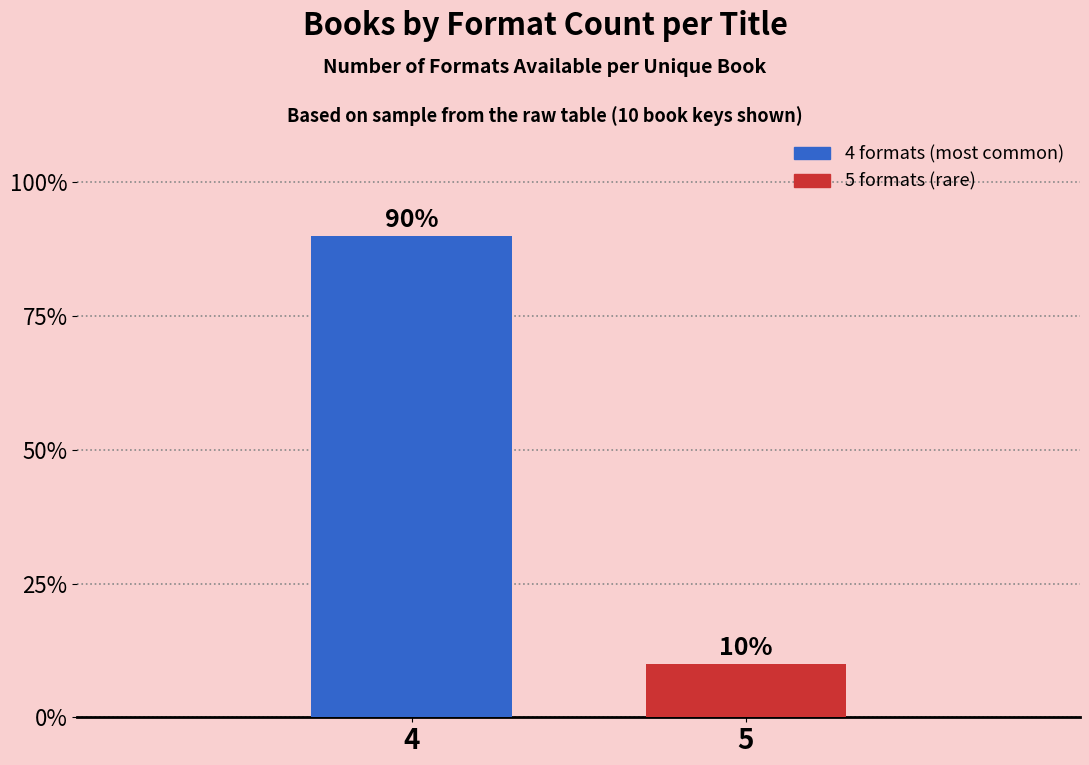

Reading left to right, list all the values displayed in this chart.

4=90	5=10